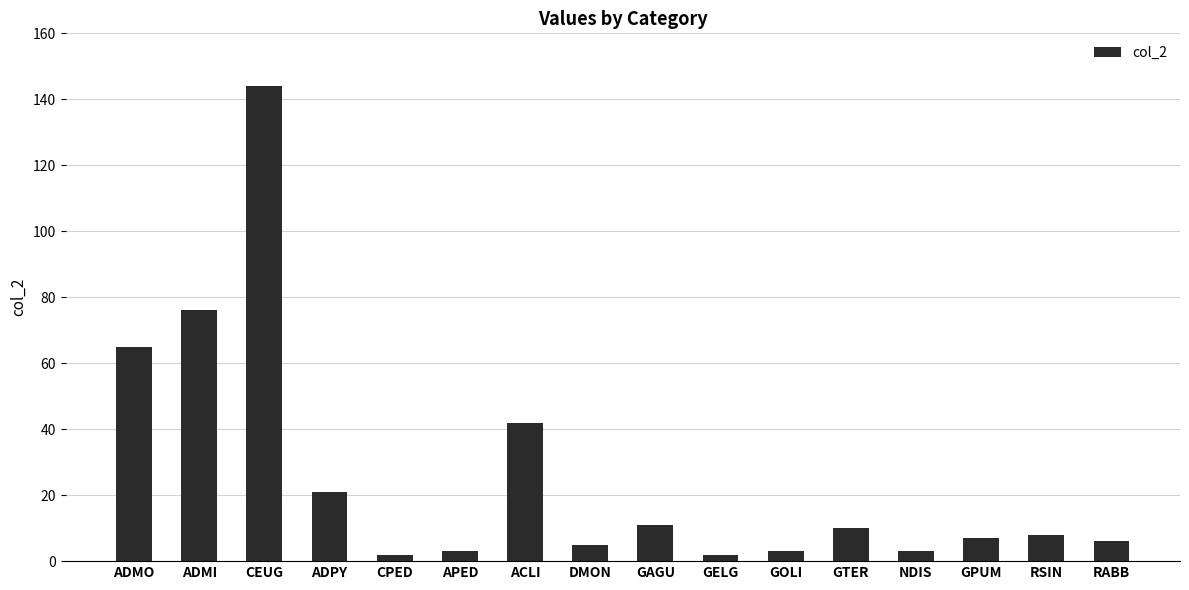

Reading left to right, what are all the values shown in this chart?

65	76	144	21	2	3	42	5	11	2	3	10	3	7	8	6